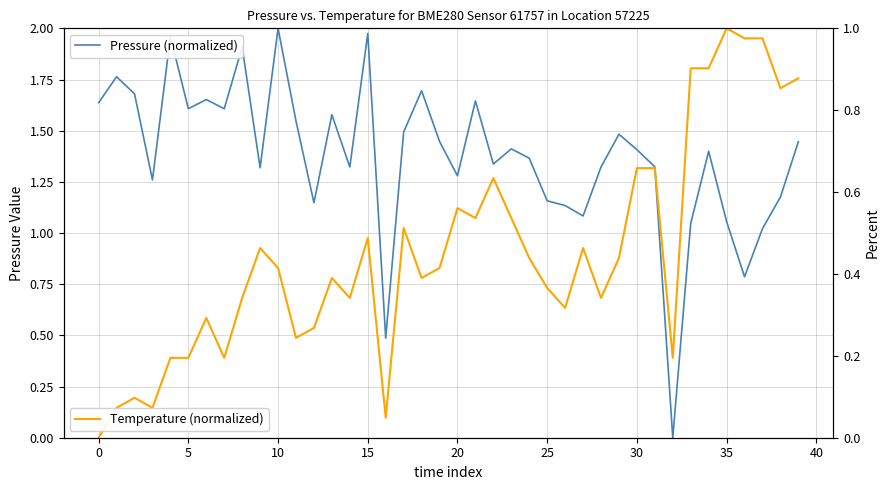

True or false: Pressure (normalized) has more than 1 points higher than both neighbors.

True